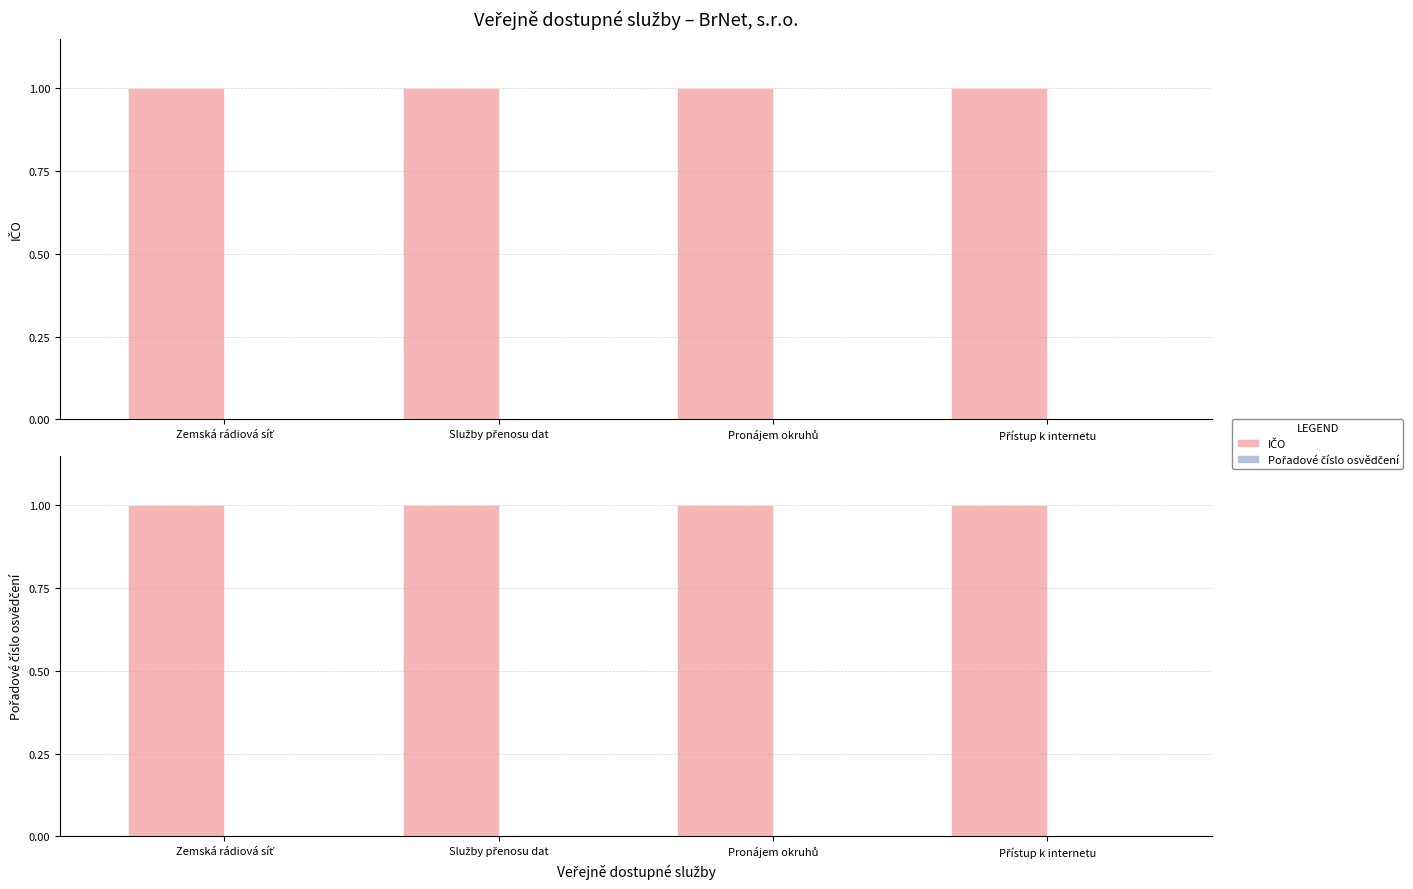

What position from the right is Služby přenosu dat?

3